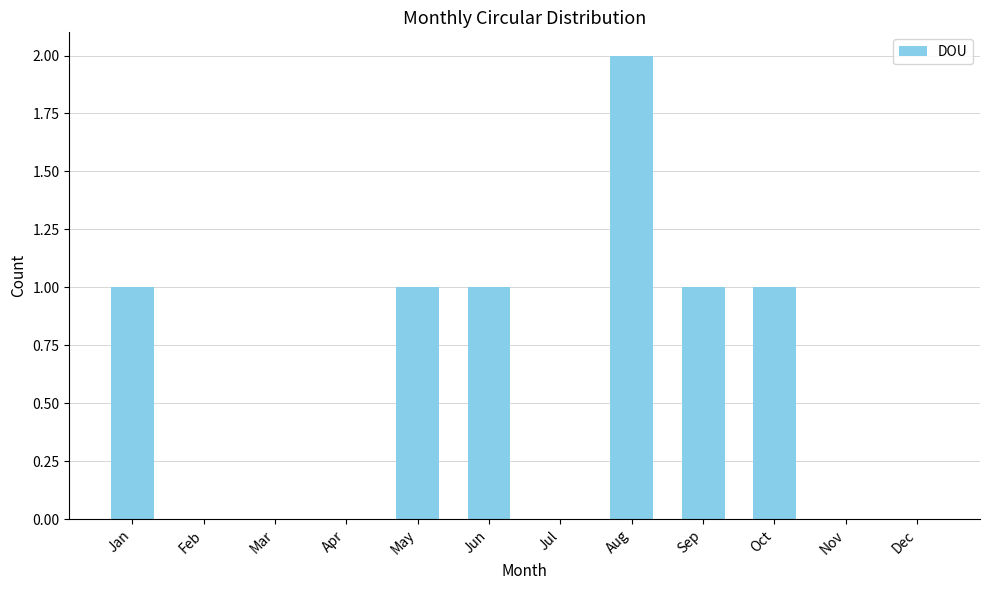

How many data points does each series have?

12